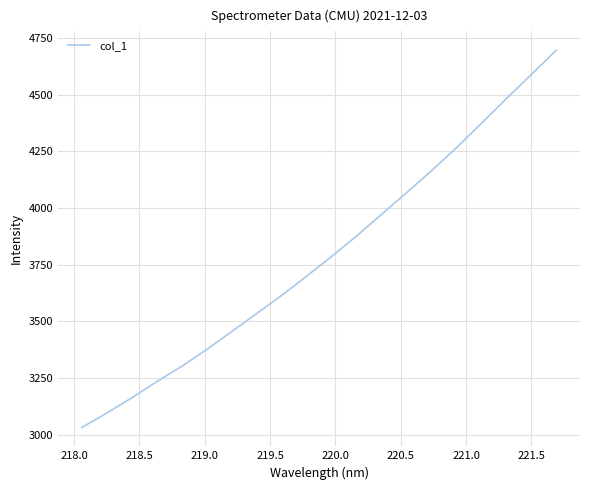

What is the difference between the maximum and minimum values?

1665.5